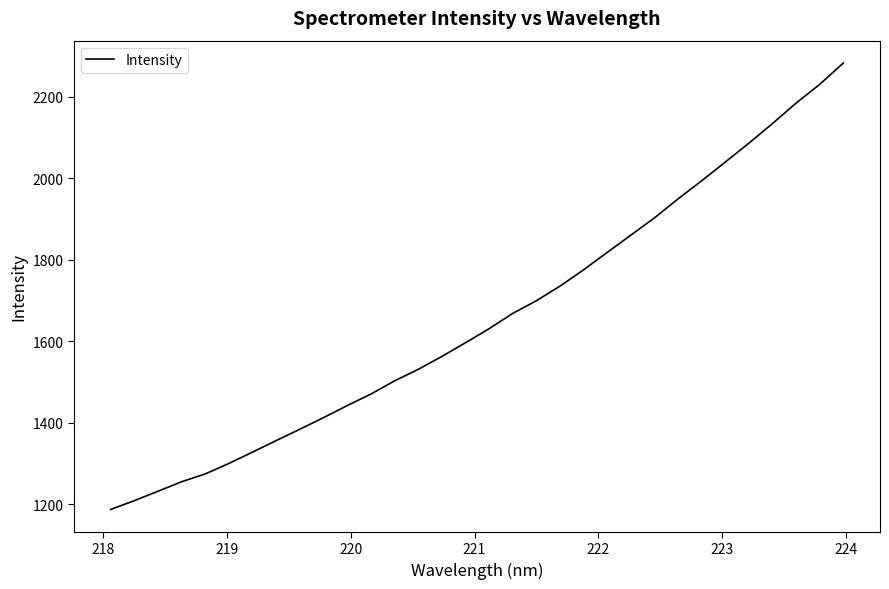

What is the smallest value displayed?

1186.7